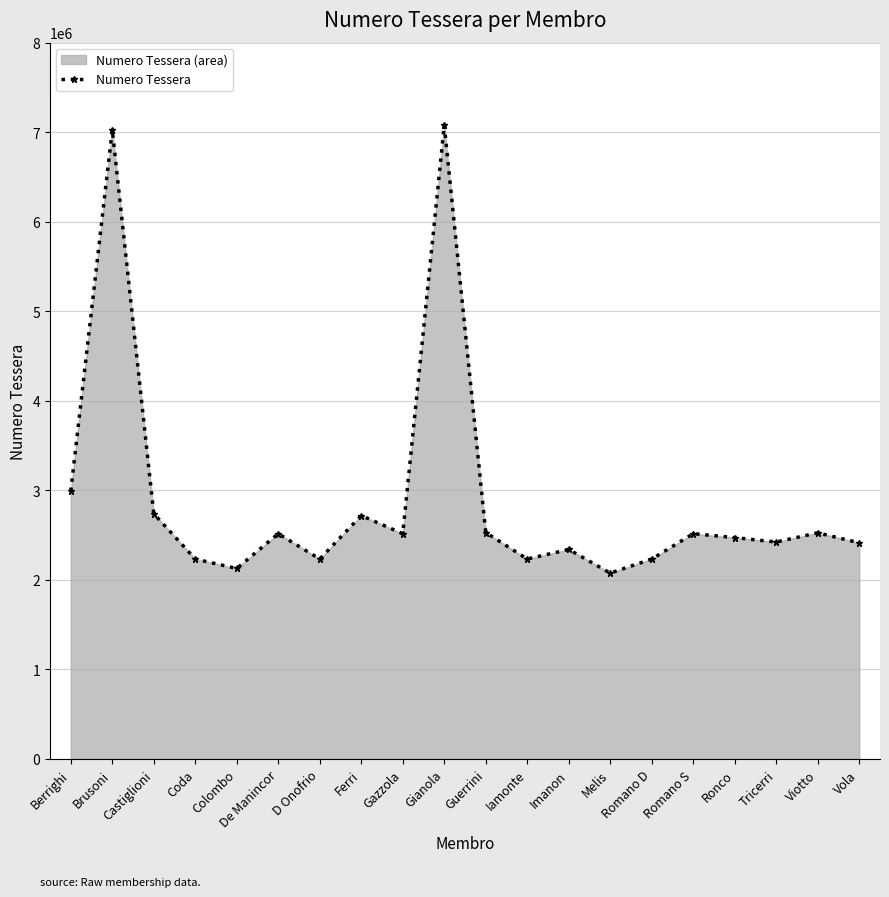

List the labels in order of value, smallest first.

Melis, Colombo, D Onofrio, Iamonte, Coda, Romano D, Imanon, Vola, Tricerri, Ronco, De Manincor, Gazzola, Romano S, Viotto, Guerrini, Ferri, Castiglioni, Berrighi, Brusoni, Gianola